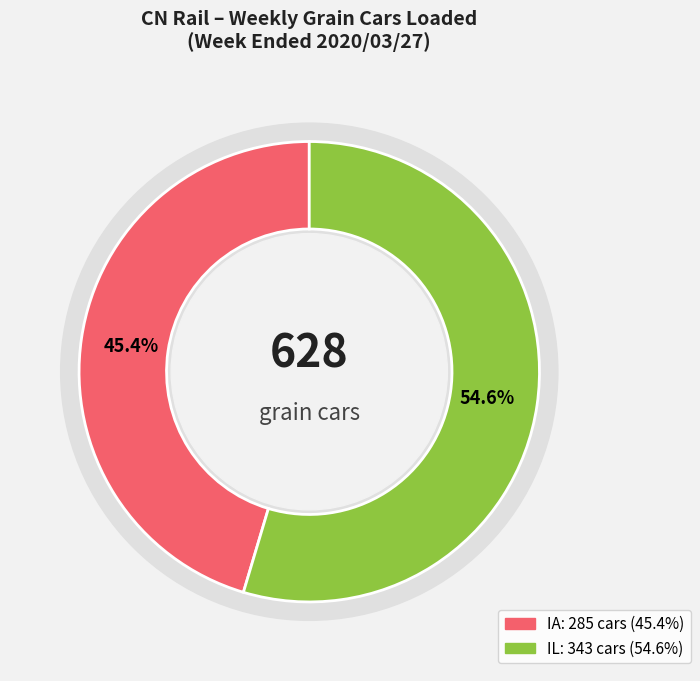

Which category has the biggest portion of the pie?

IL